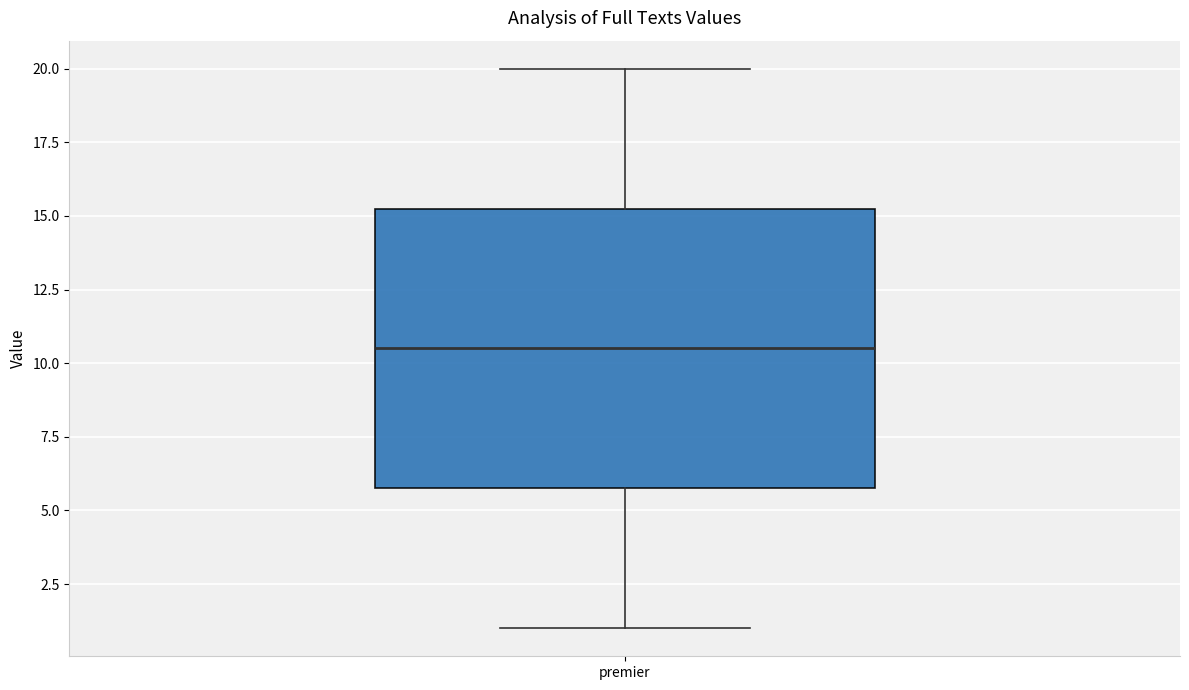

Where is the upper edge of the box for premier on the y-axis? The values are not printed on the chart, so give them approximately, as read against the axis.

15.5